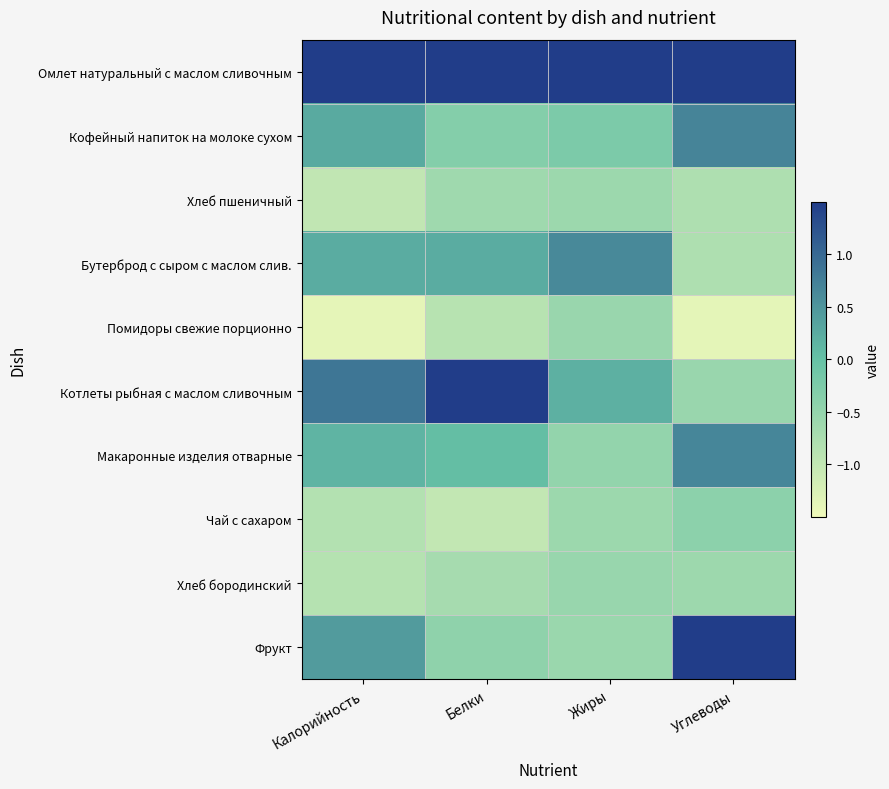

What is the difference between the highest and lowest values at Жиры?

3.3